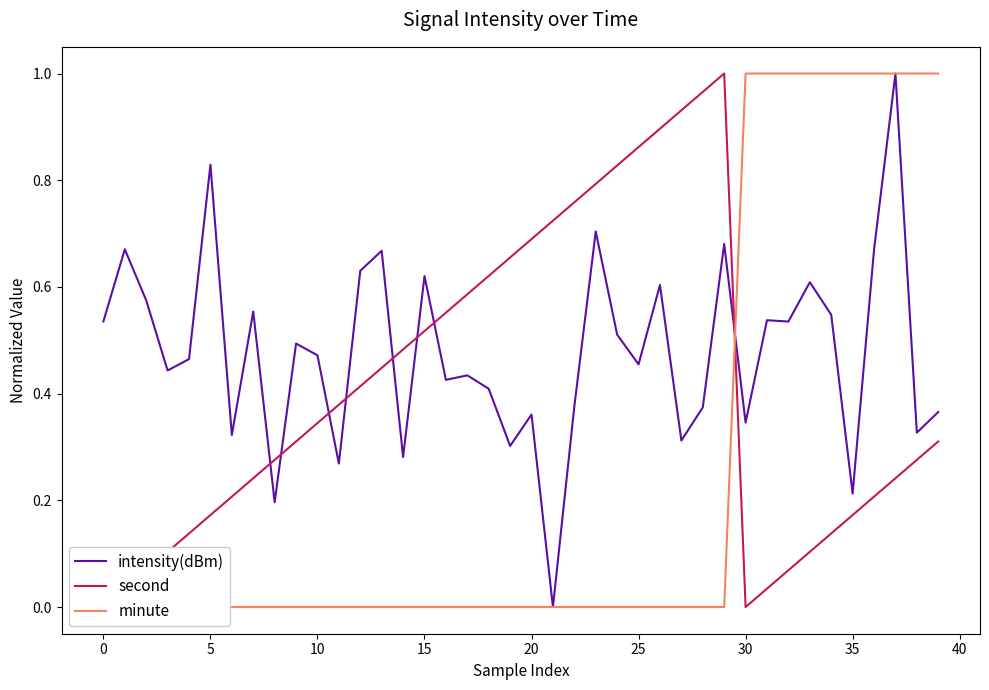

Count the number of categories in the chart.

40